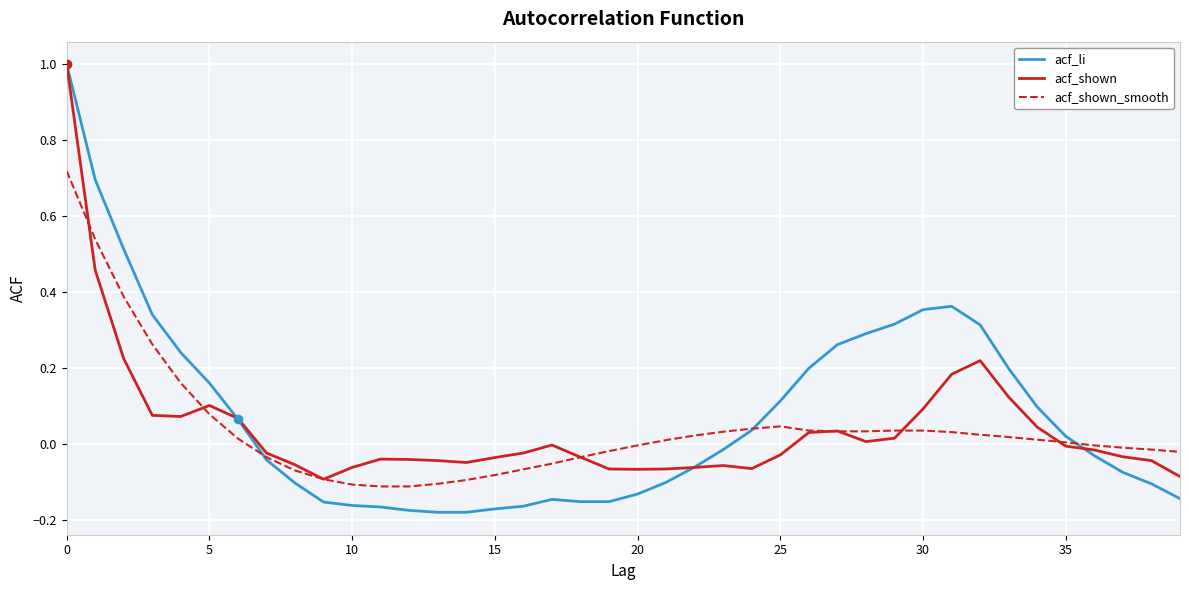

How many lines are shown in the chart?

3